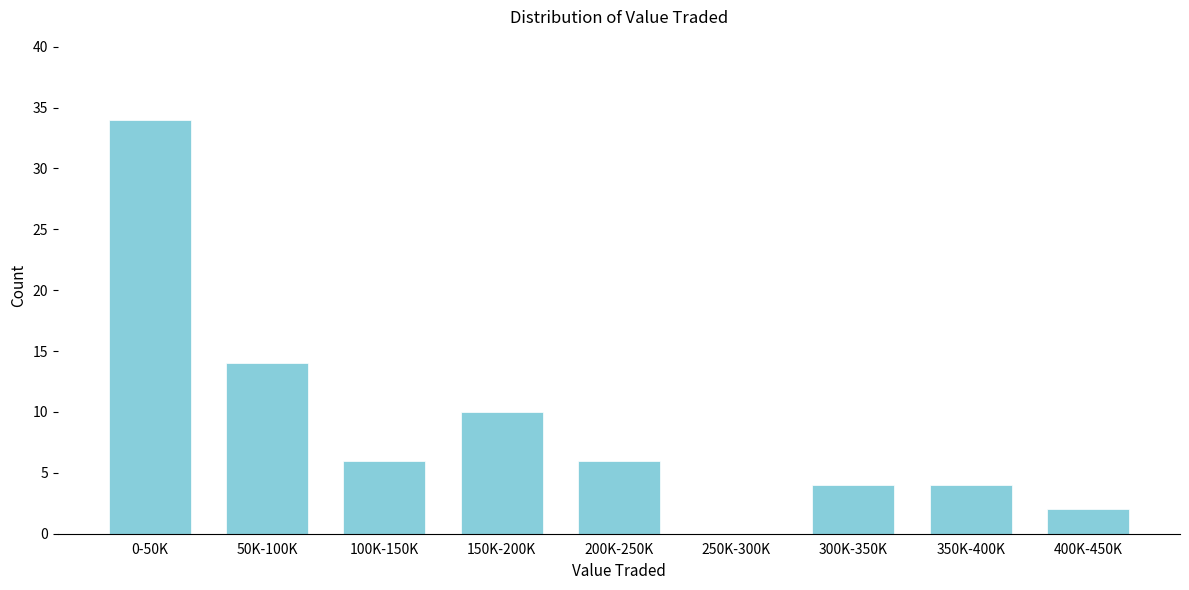

Reading right to left, extract all data points from this chart.

400K-450K=2	350K-400K=4	300K-350K=4	250K-300K=0	200K-250K=6	150K-200K=10	100K-150K=6	50K-100K=14	0-50K=34